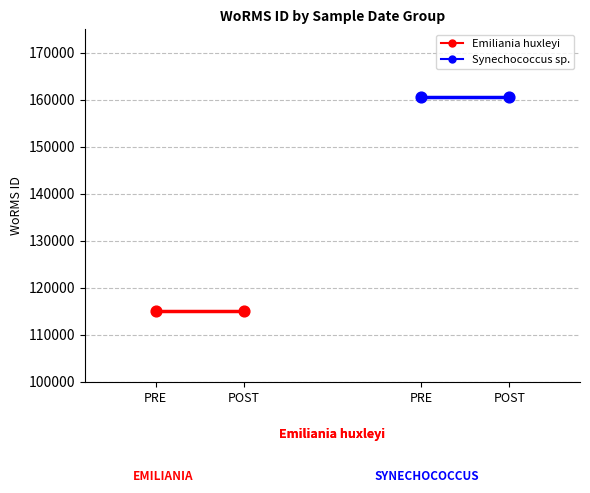

Which series has the largest total across all categories?

Synechococcus sp.